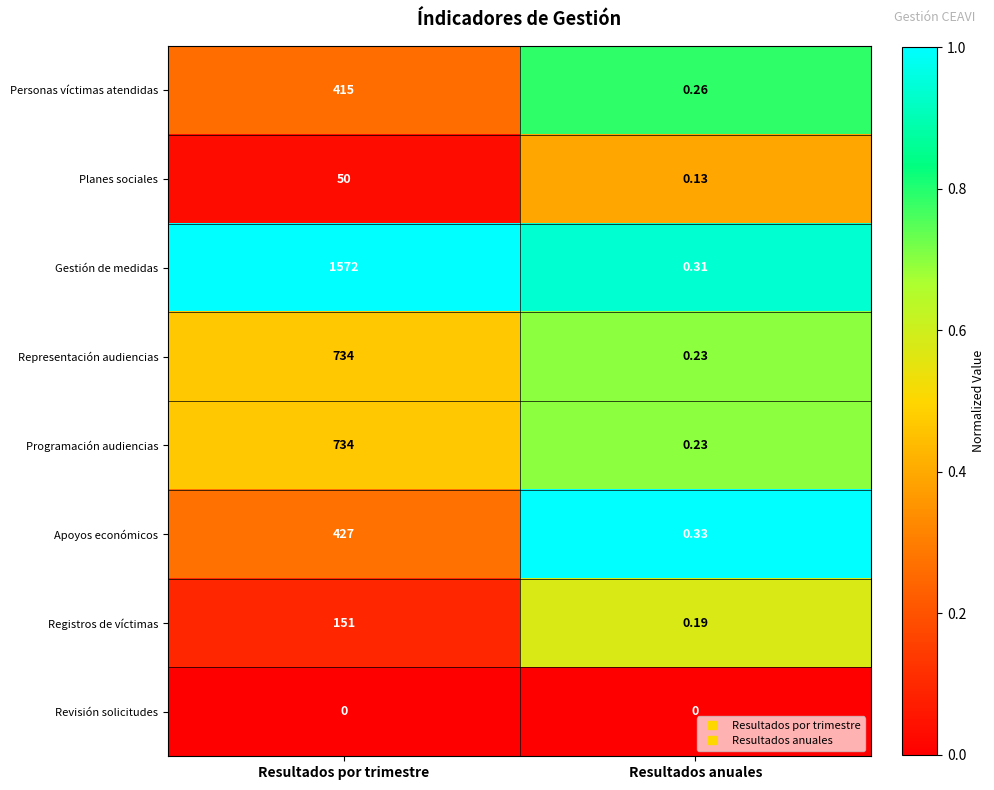

At which category is the sum across all series the highest?

Resultados por trimestre